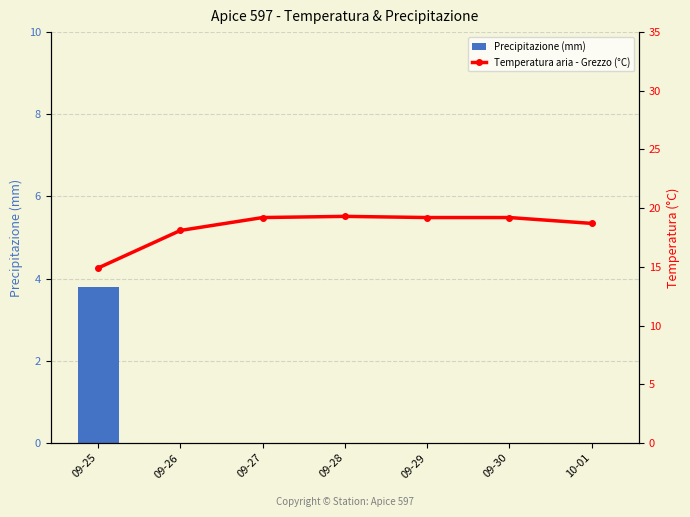

True or false: Precipitazione (mm) has a value of 0.0 at 09-27.

True